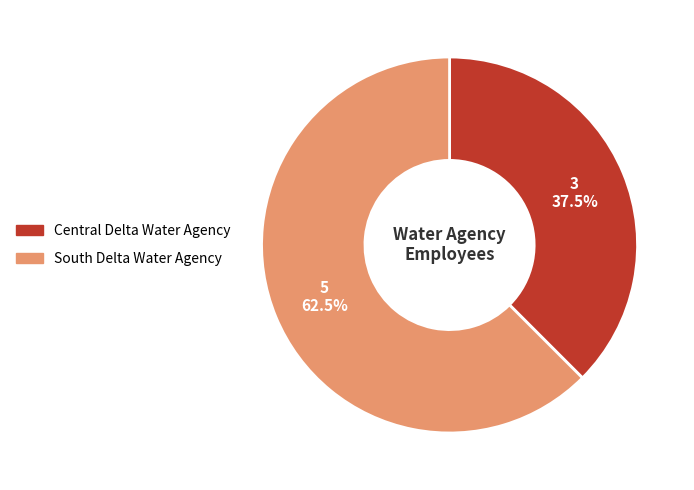

To the nearest percent, what is the combined percentage of South Delta Water Agency and Central Delta Water Agency?

100%